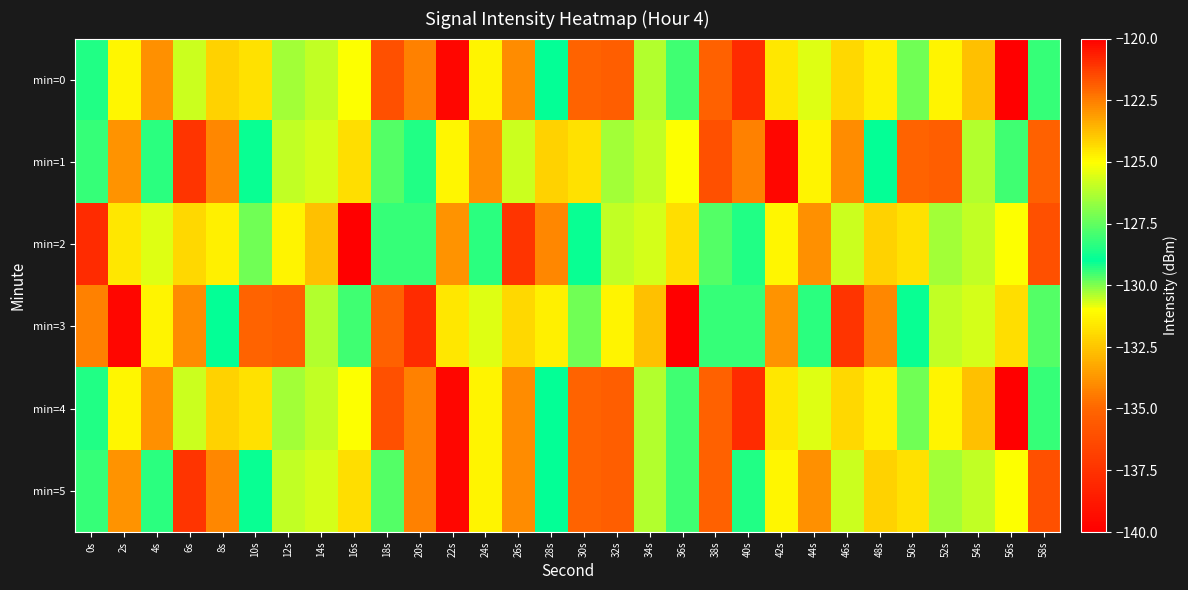

At which category is the sum across all series the highest?

56s